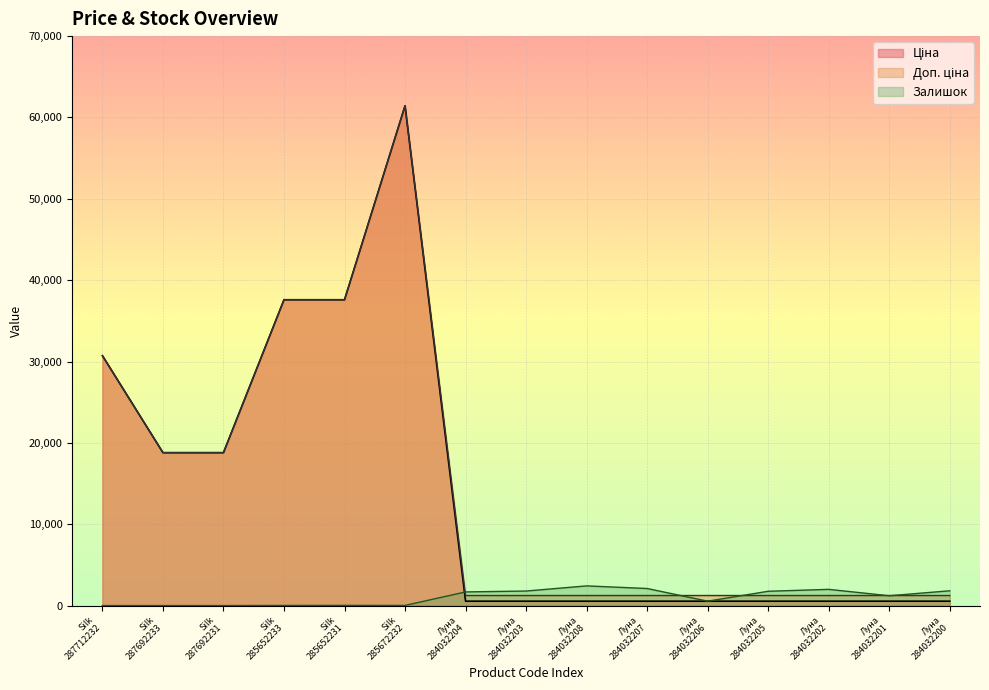

What is the highest value of the Залишок series?

2419.0